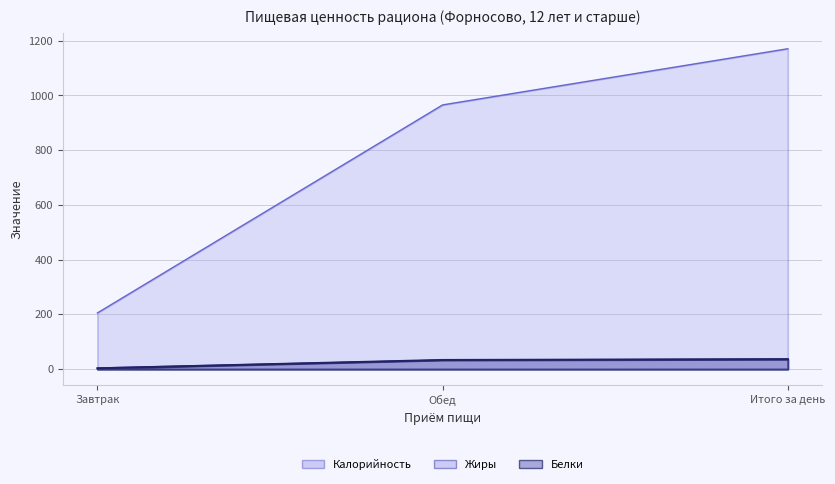

Is the value of Белки at Итого за день greater than the value of Жиры at Итого за день?

No